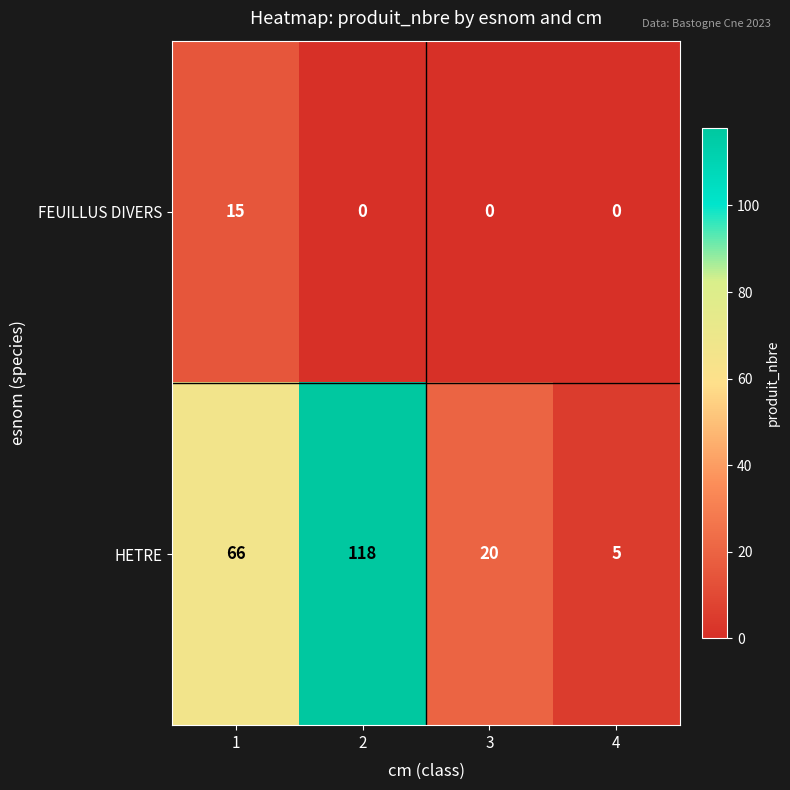

Is it true that HETRE equals 118 at 2?

True